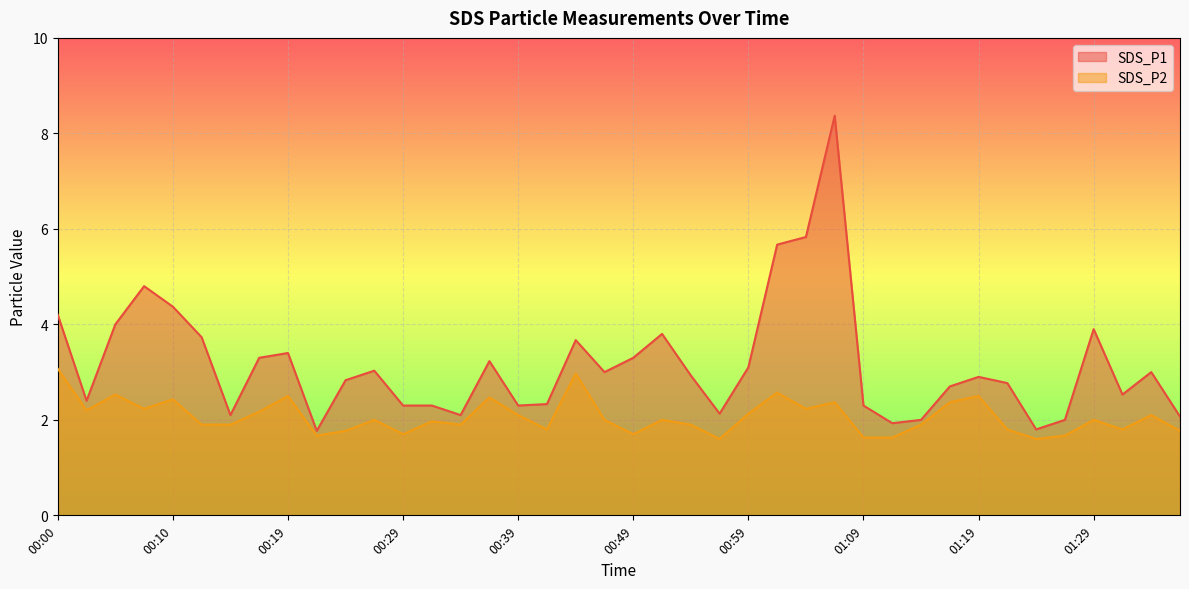

Which series has the largest total across all categories?

SDS_P1